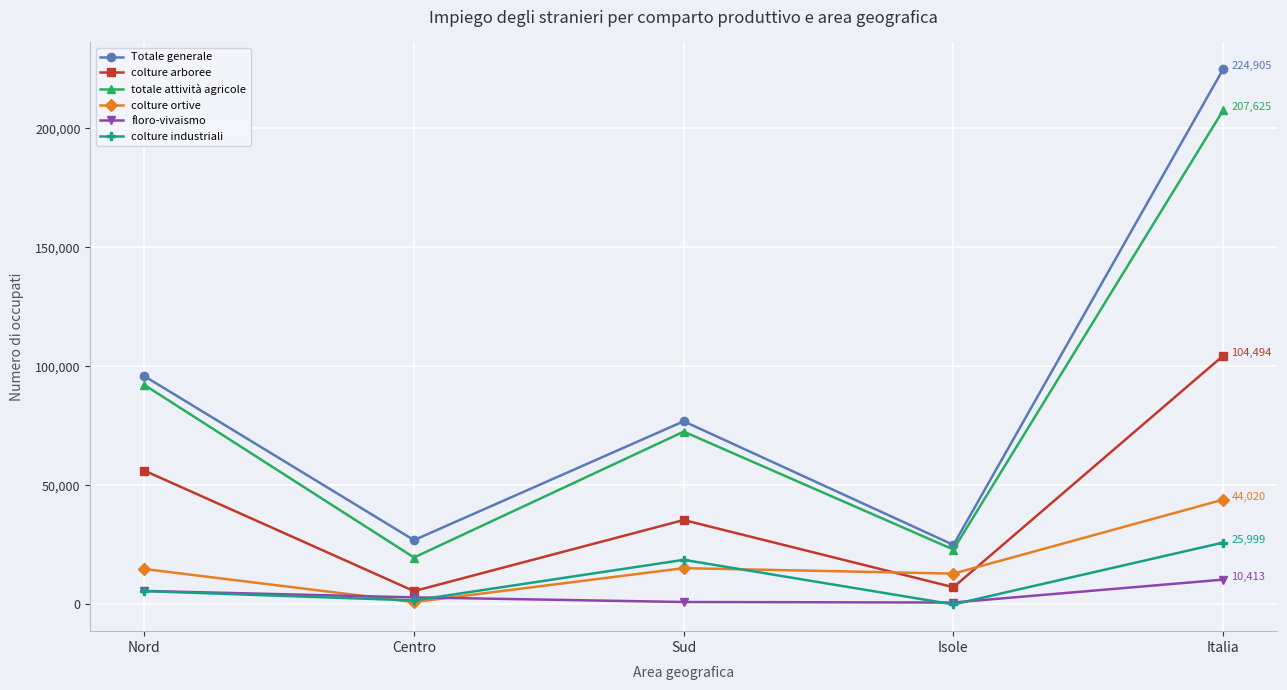

Is it true that Totale generale equals 76949 at Sud?

True